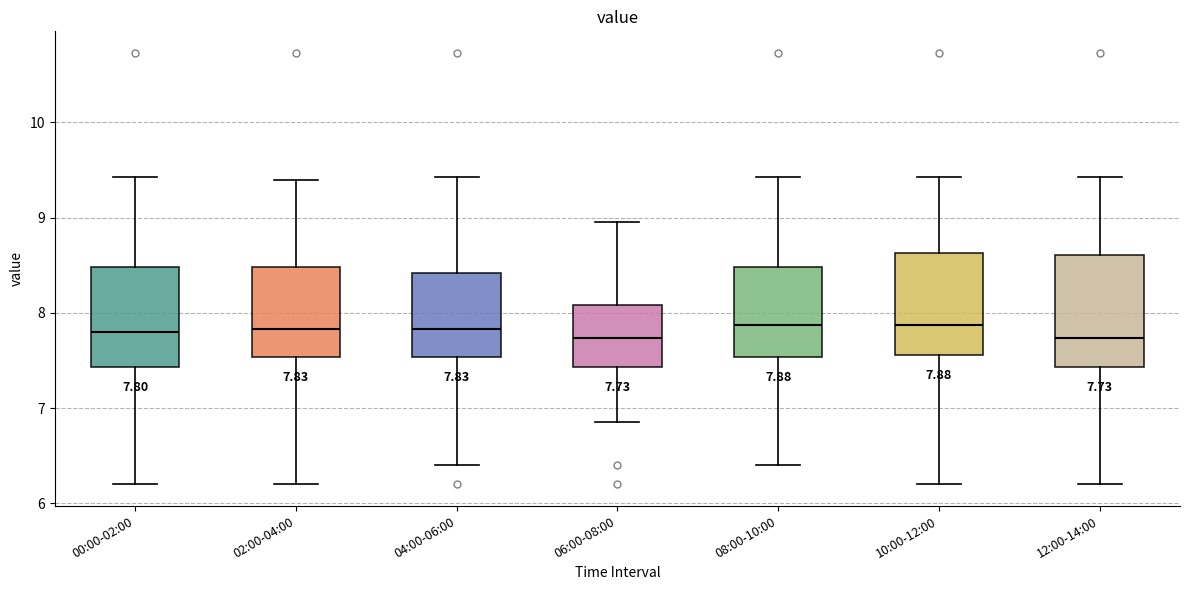

Which box is the tallest, from its lower edge to its upper edge?

12:00-14:00